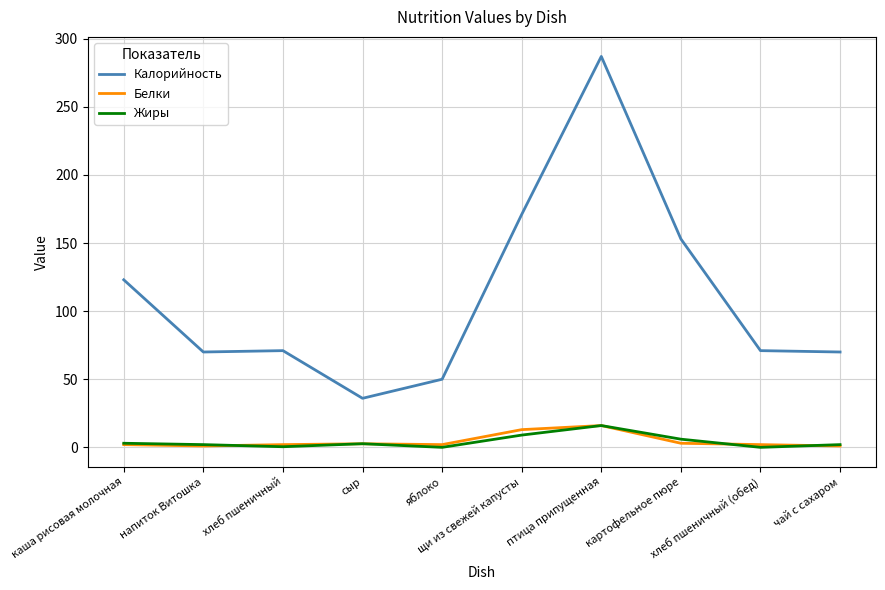

What is the maximum value shown in the chart?

287.0